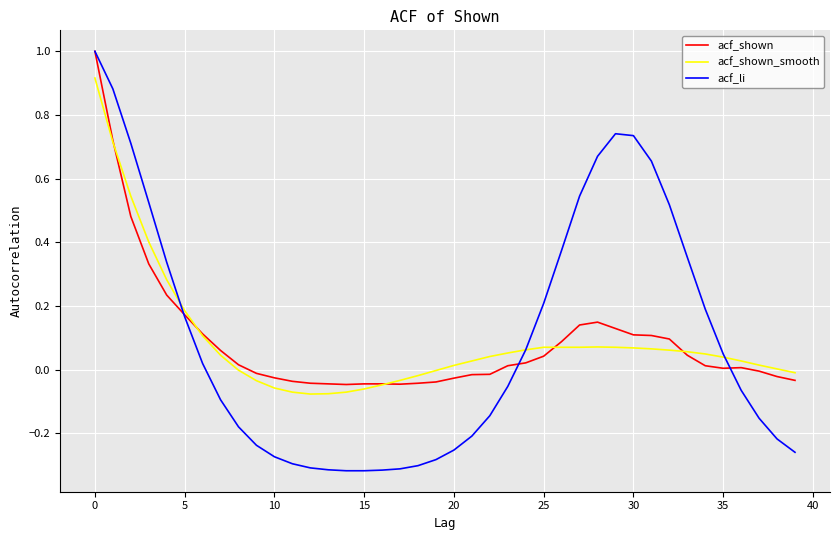

Which series has the widest spread of values?

acf_li